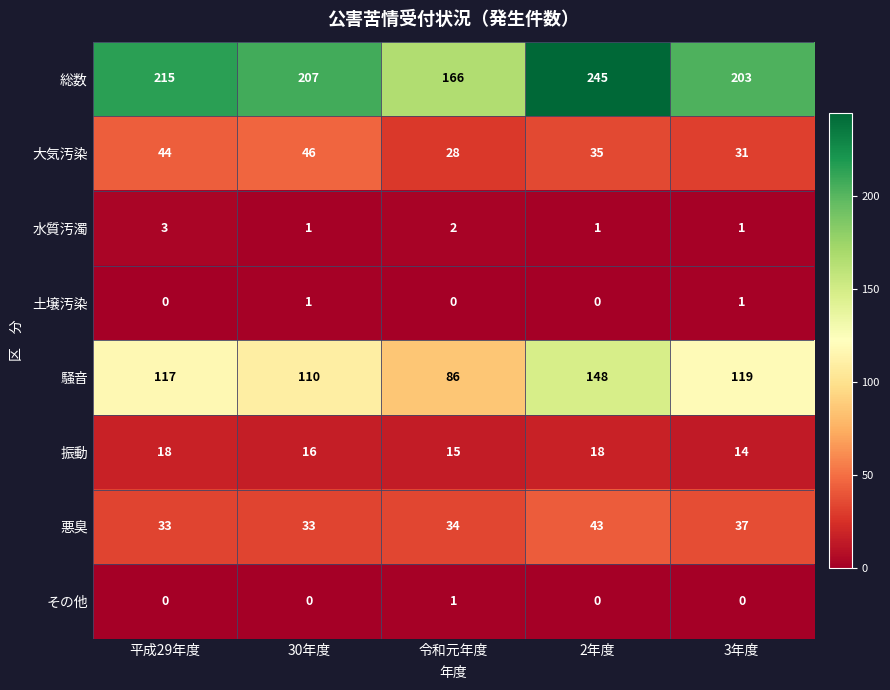

Which series has the largest range (max minus min)?

総数